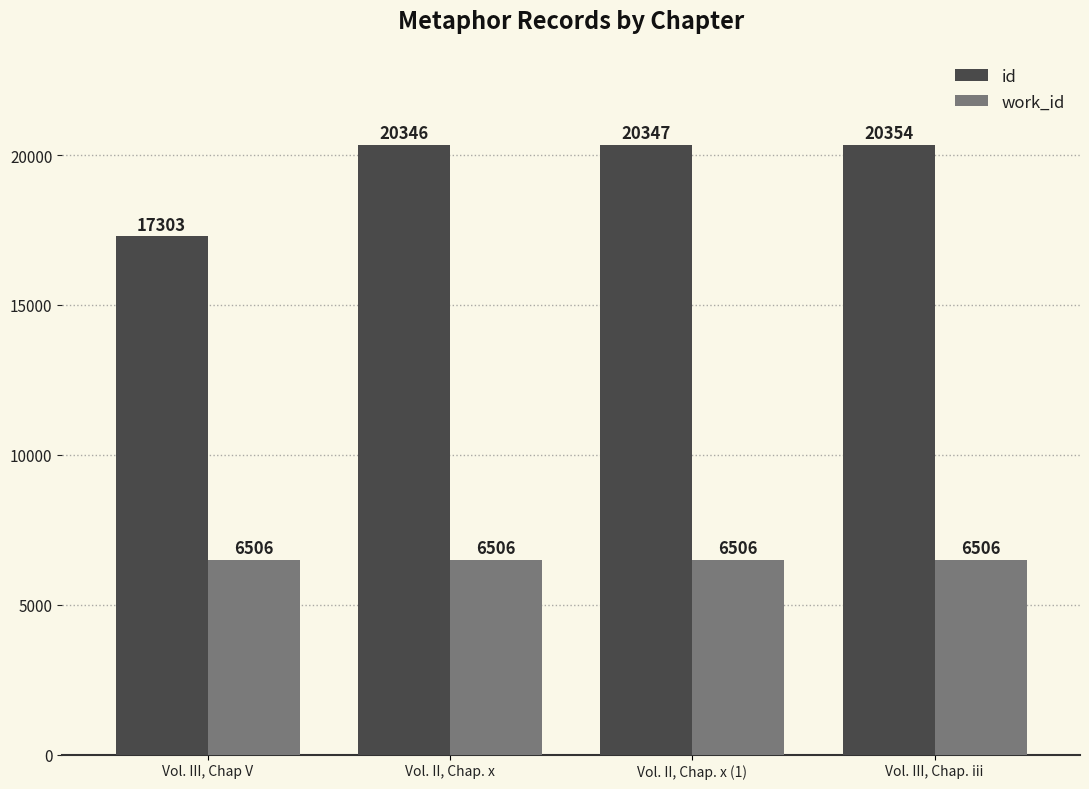

What are all the series names shown in the legend?

id, work_id